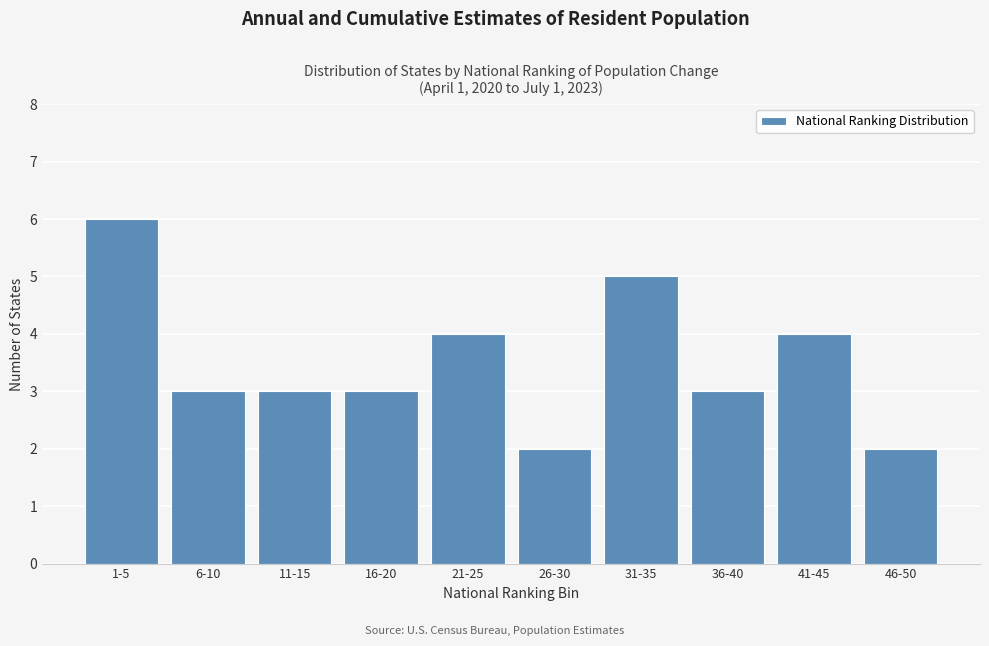

Reading right to left, what are all the values shown in this chart?

2	4	3	5	2	4	3	3	3	6